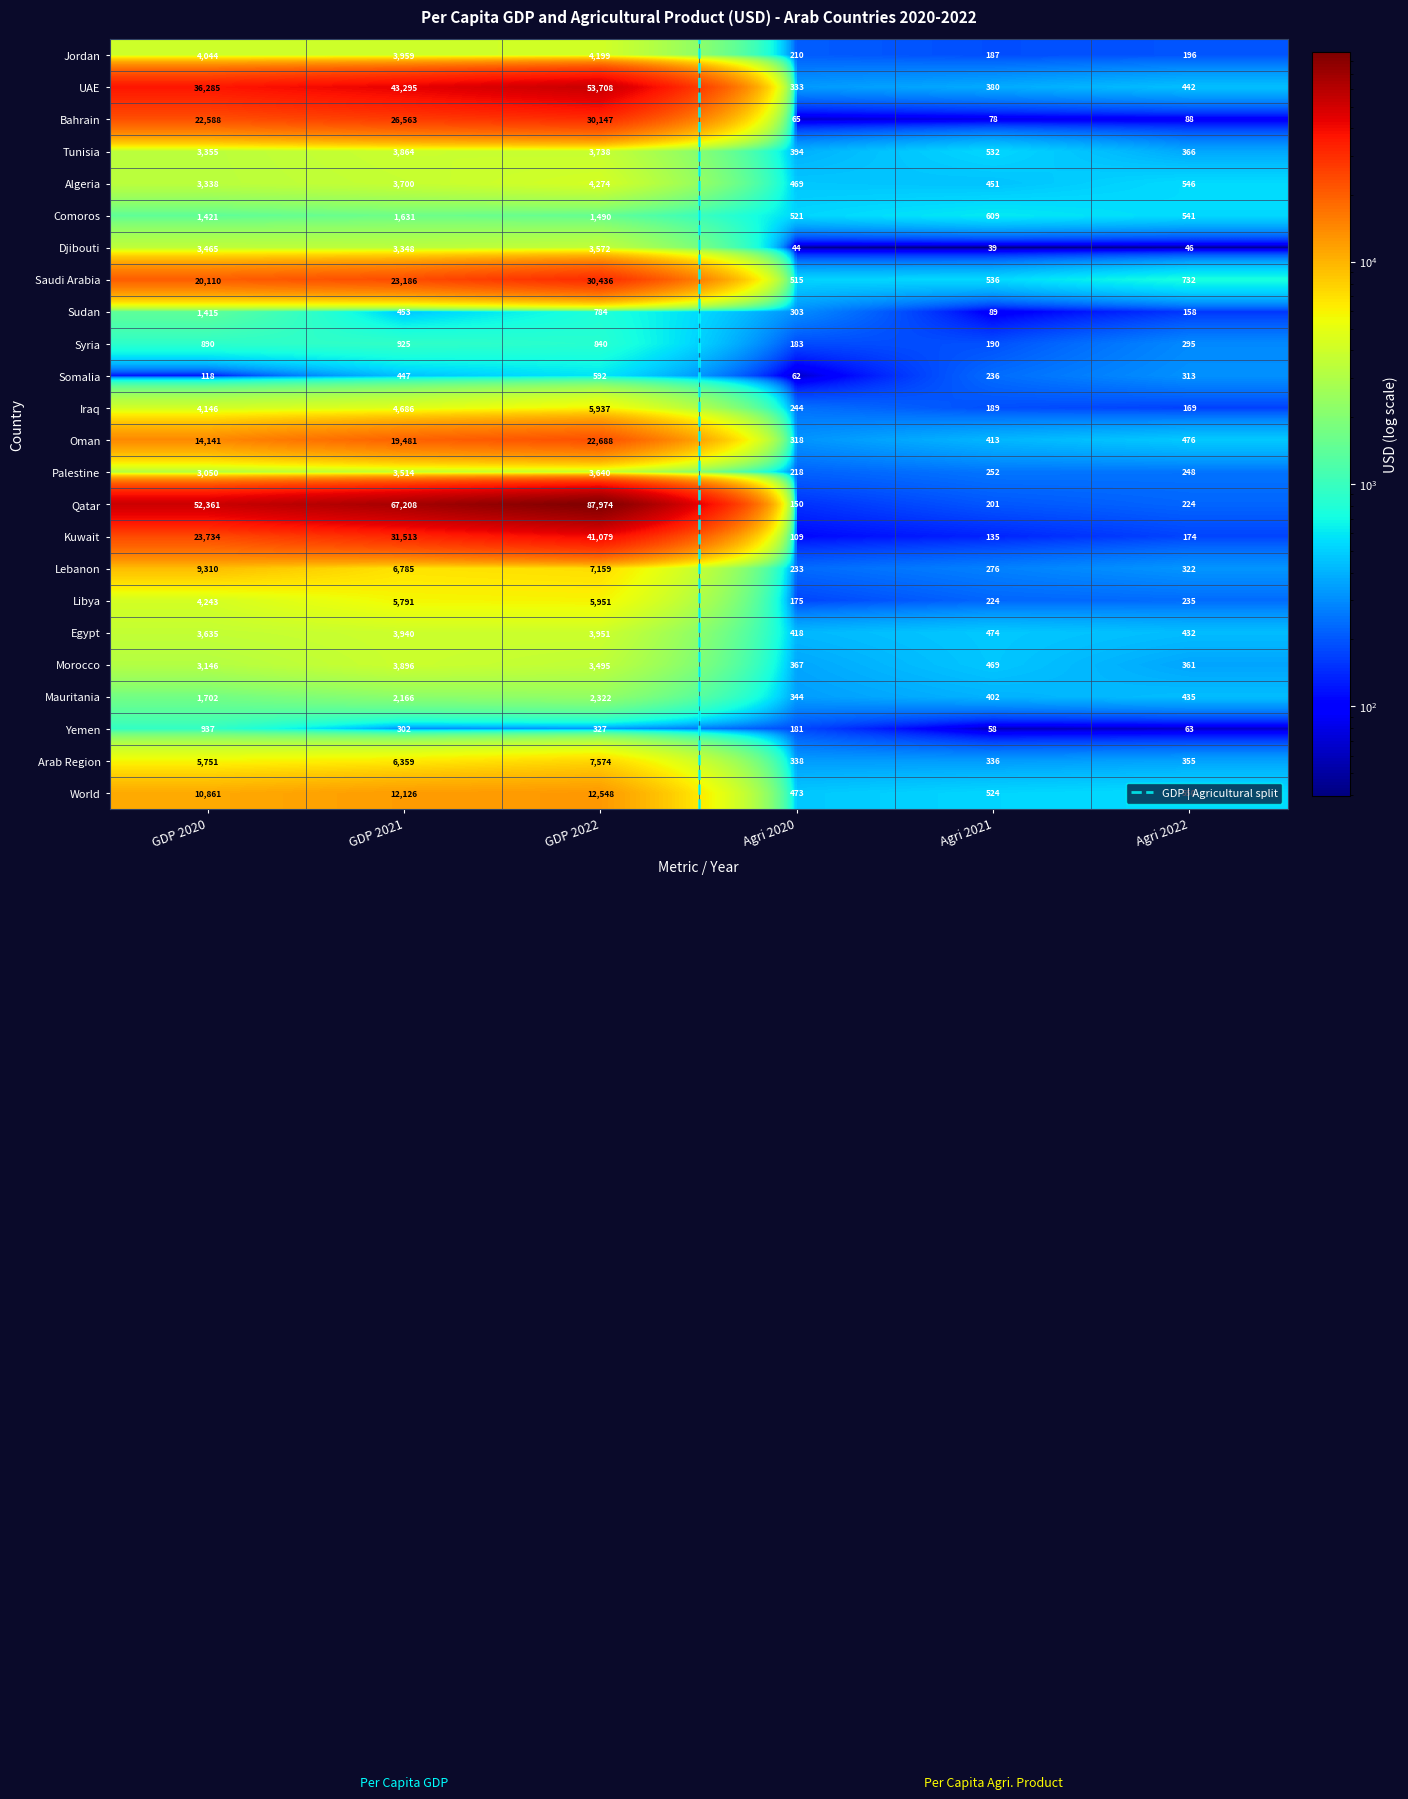

Rank the categories by Yemen value from highest to lowest.

GDP 2020, GDP 2022, GDP 2021, Agri 2020, Agri 2022, Agri 2021